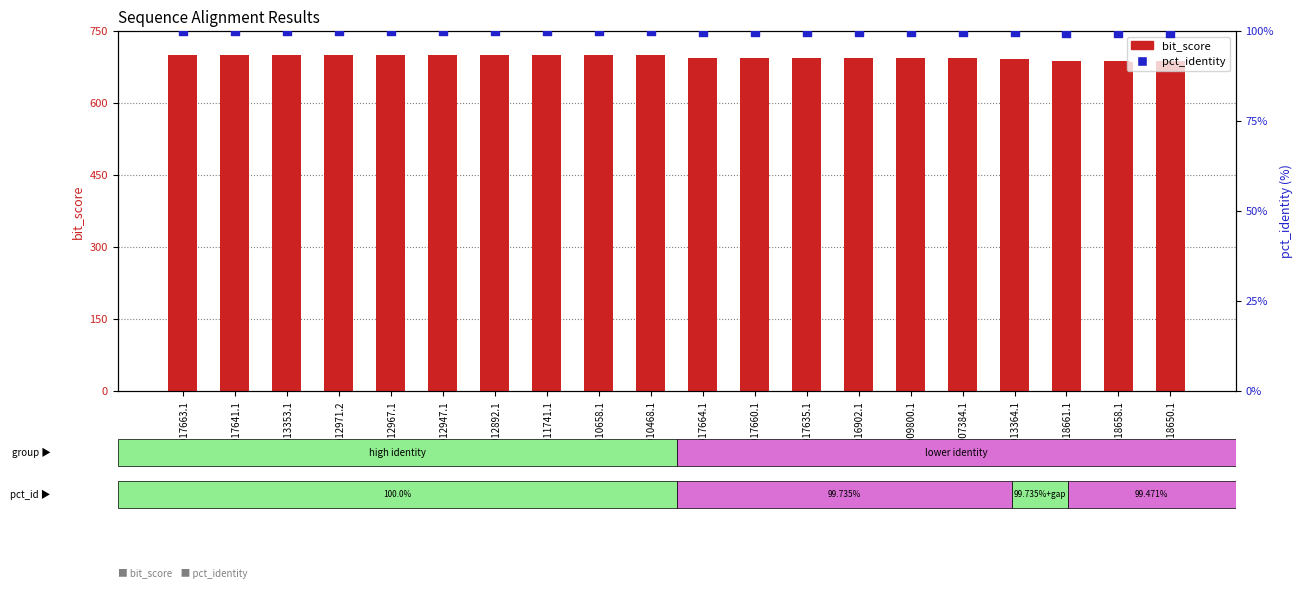

At how many categories does at least one series exceed 616?

20